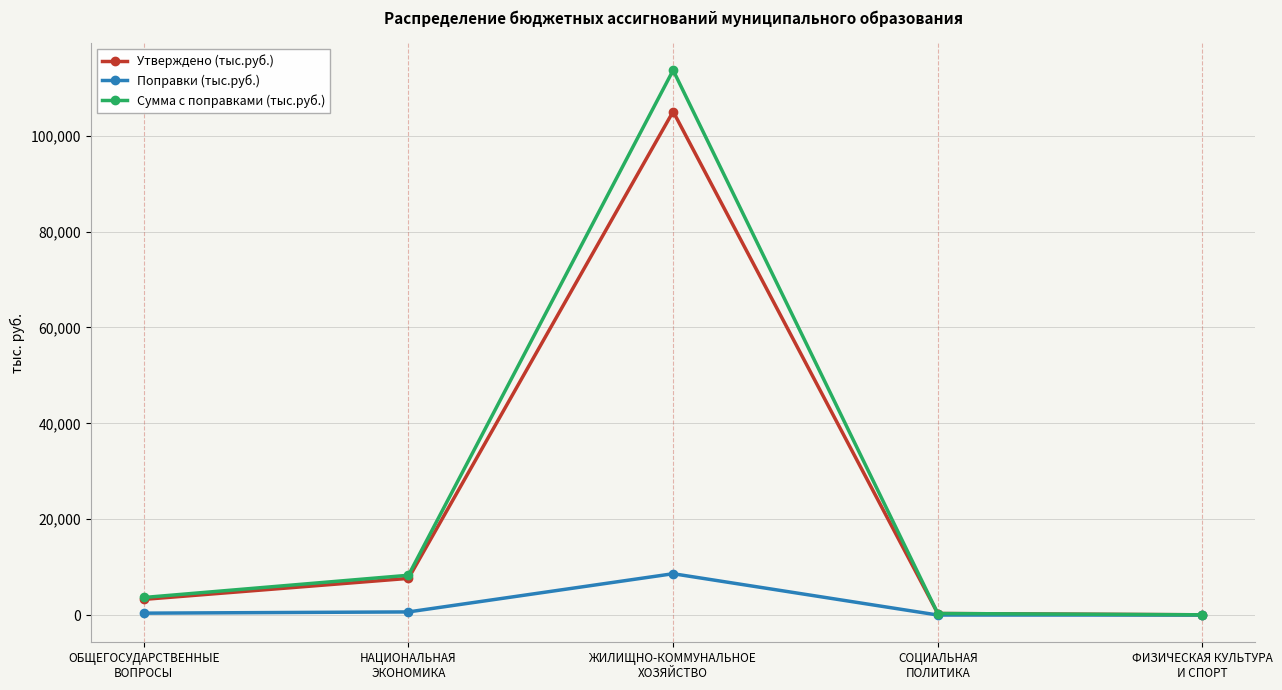

Rank the series by their maximum value, from highest to lowest.

Сумма с поправками (тыс.руб.), Утверждено (тыс.руб.), Поправки (тыс.руб.)